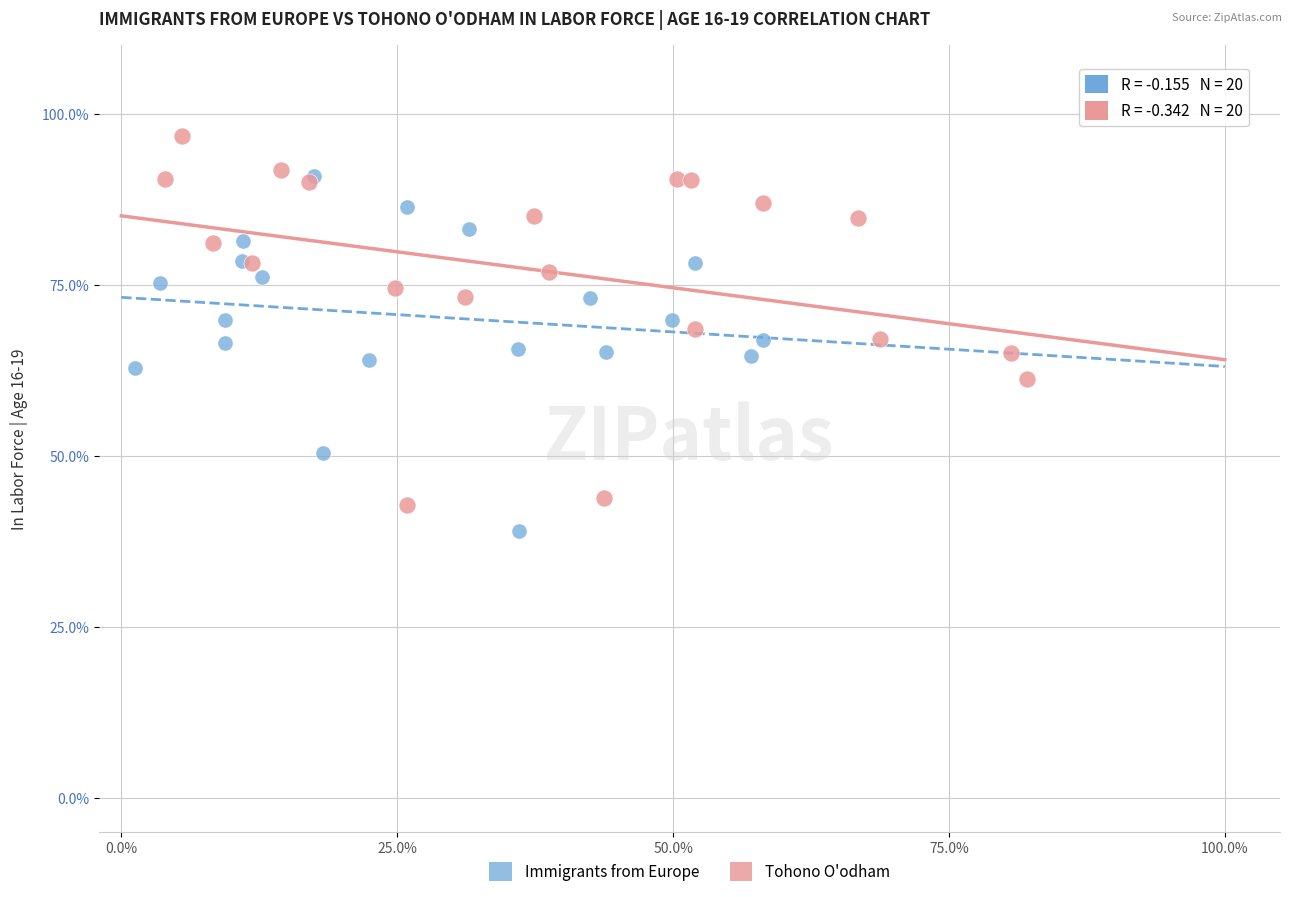

Which series contains the highest Y value?

Tohono O'odham